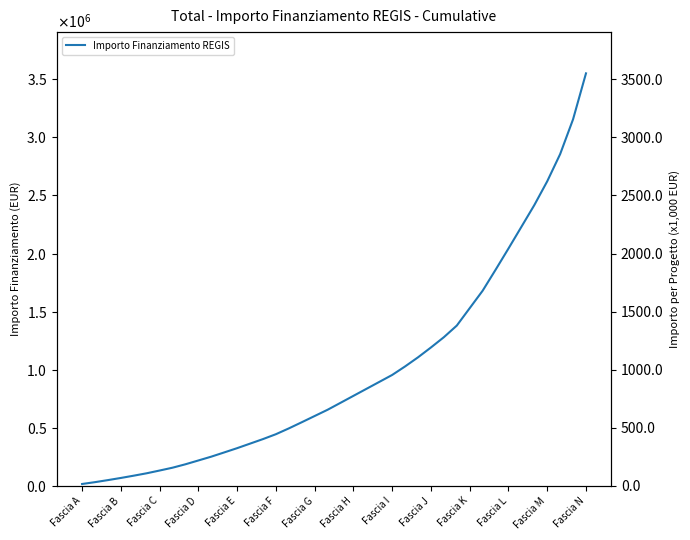

Which category has the lowest value across all series?

Fascia A